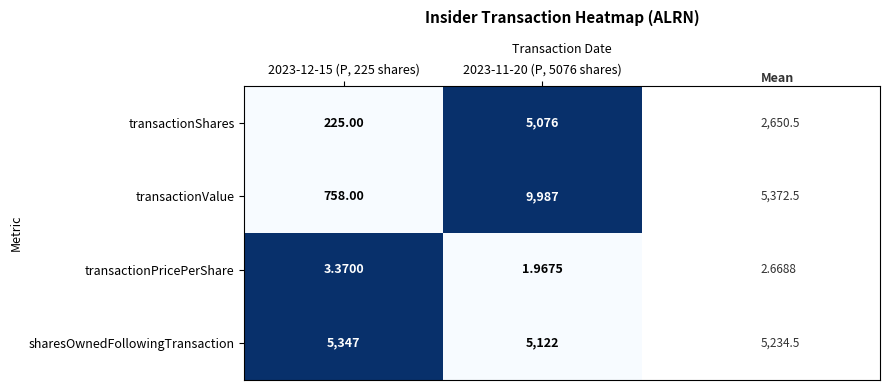

Which series has the largest total across all categories?

transactionValue